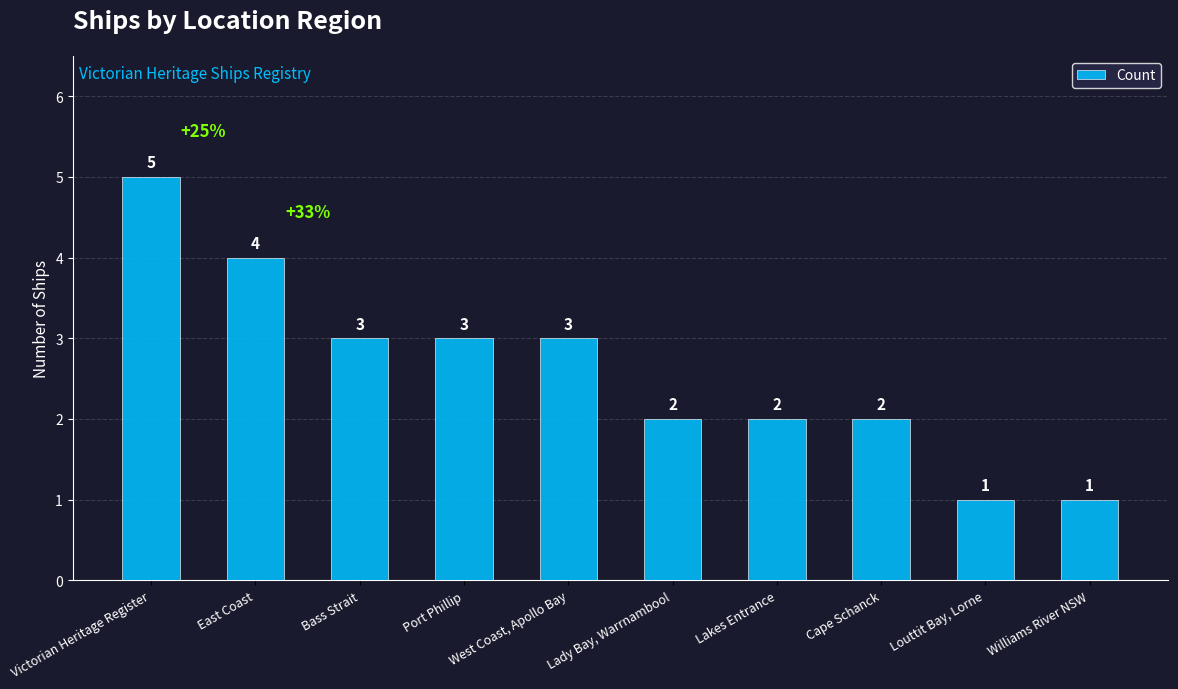

The value at Port Phillip is 2. True or false?

False